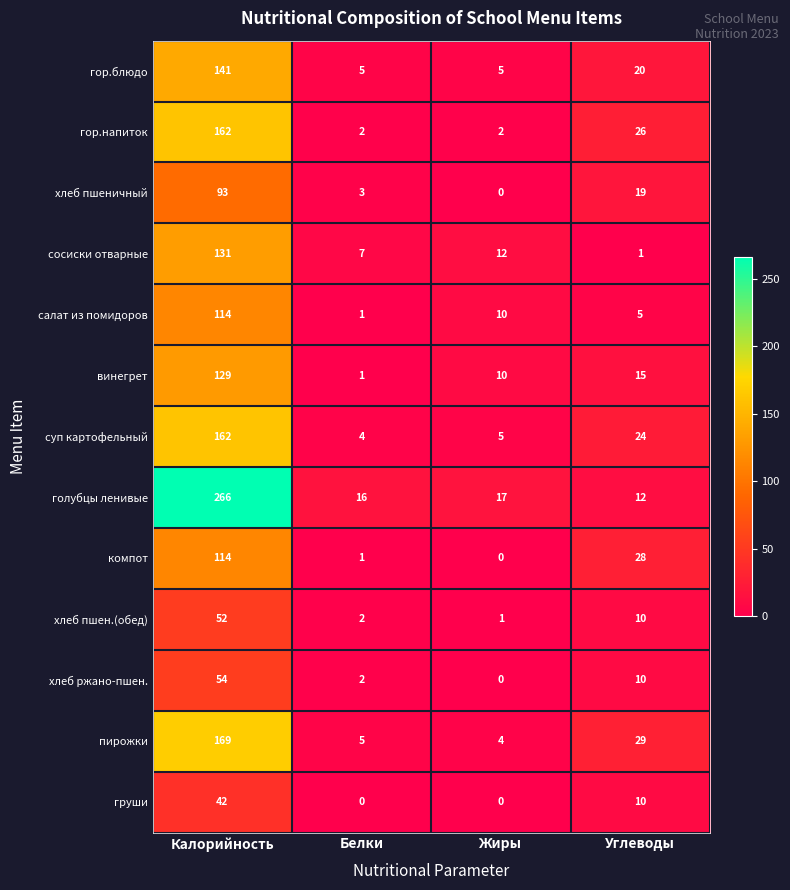

The гор.напиток series shows 162 at Калорийность. True or false?

True